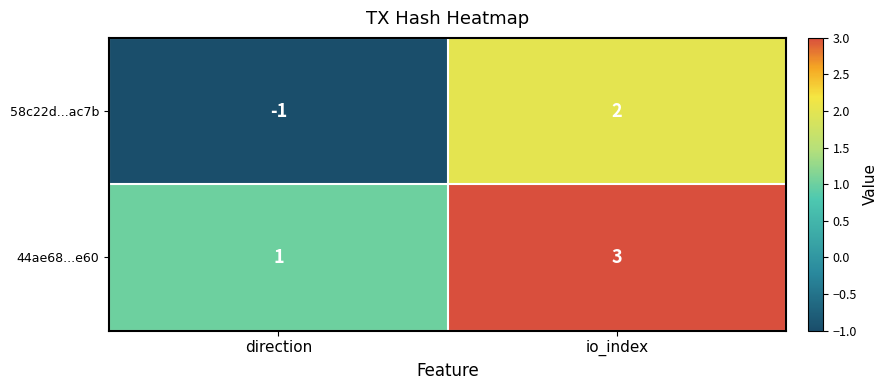

How many distinct data groups are displayed?

2